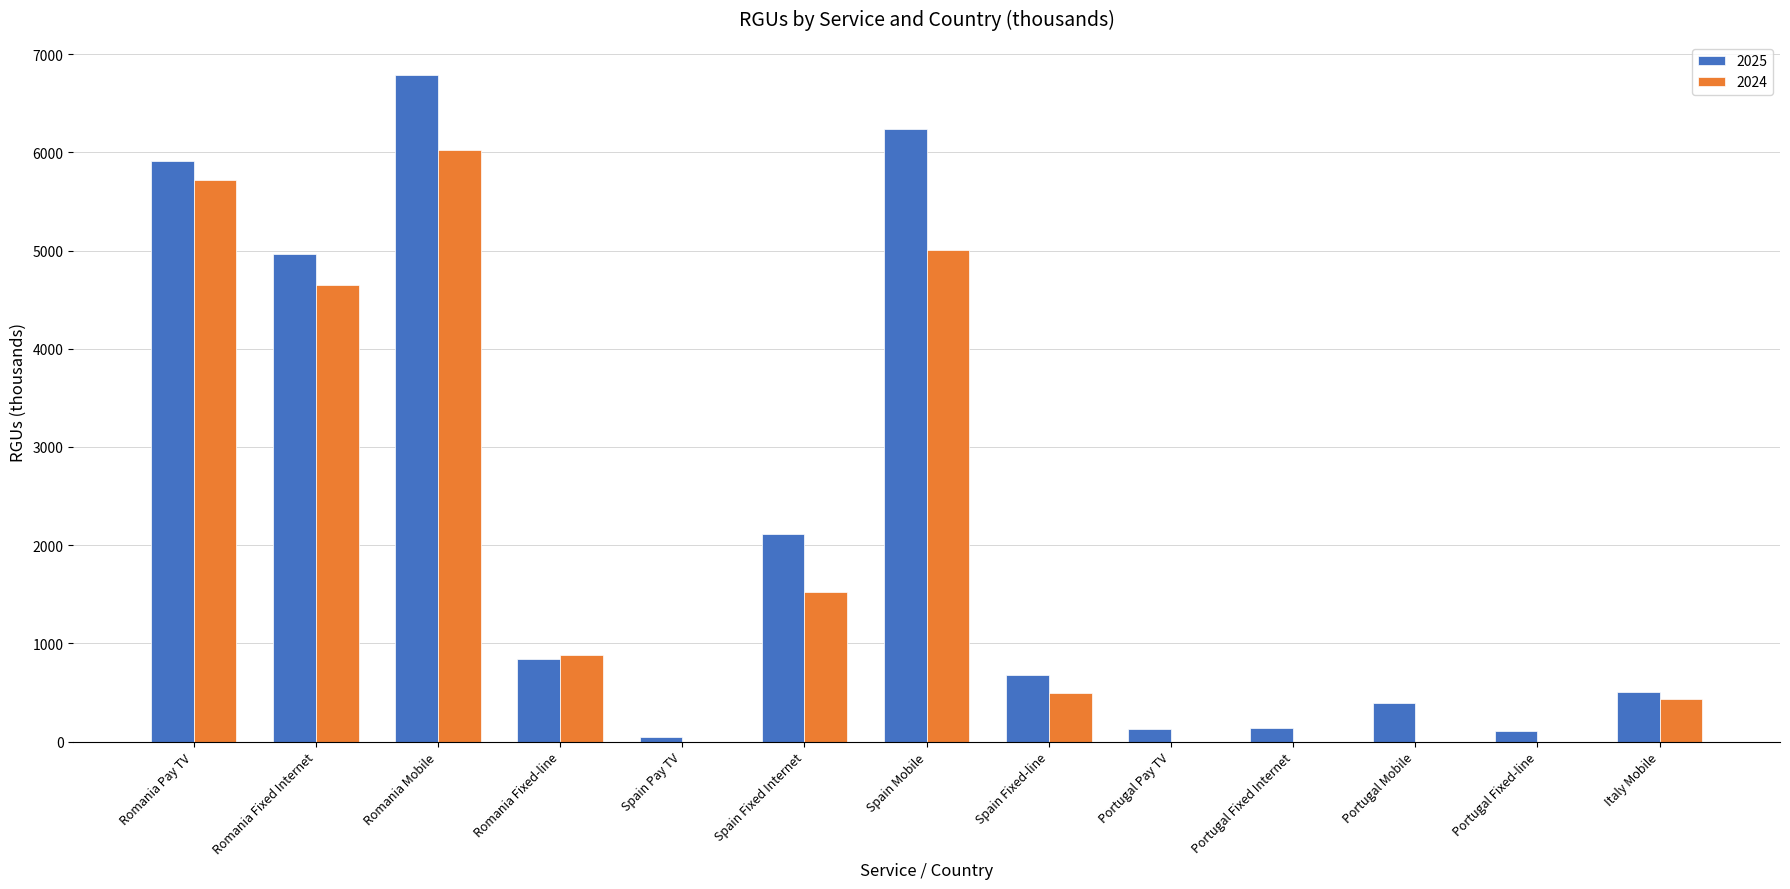

What is the difference between the 2025 values at Portugal Fixed-line and Romania Fixed Internet?

4858